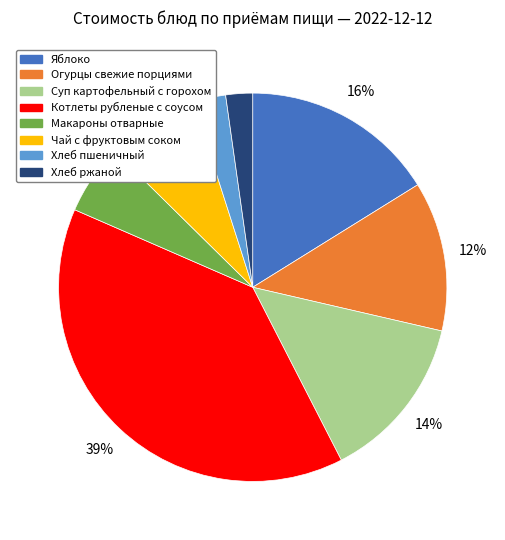

Count the number of slices in the pie.

8